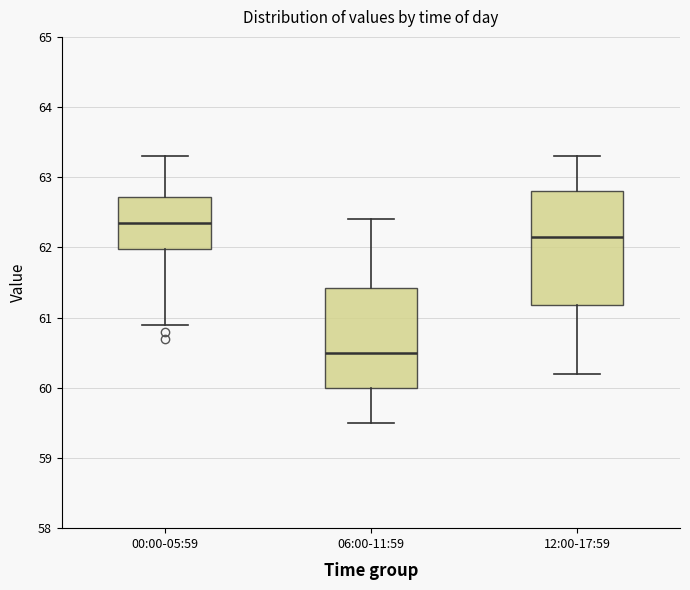

Reading left to right, transcribe this box plot: for each box, give where its median line is, the range the box spans, and where its two whiskers end, as read against the y-axis. The values are not printed on the chart, so give them approximately, as read against the axis.

00:00-05:59: median 62.4, box 62.0 to 62.7, whiskers 60.9 to 63.3
06:00-11:59: median 60.5, box 60.0 to 61.4, whiskers 59.5 to 62.4
12:00-17:59: median 62.2, box 61.2 to 62.8, whiskers 60.2 to 63.3